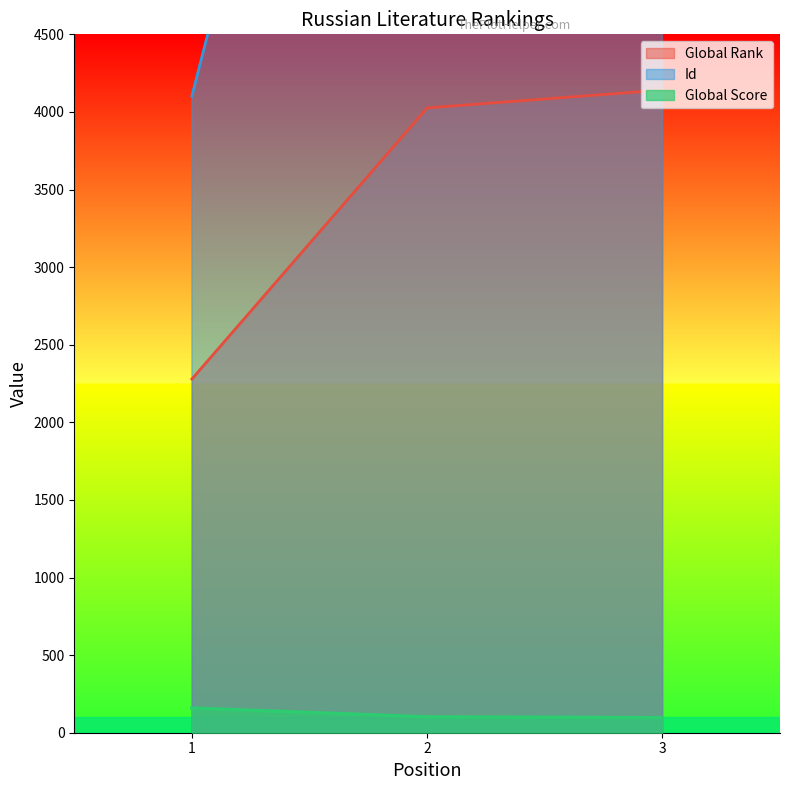

Rank the series by their average value, from highest to lowest.

Id, Global Rank, Global Score